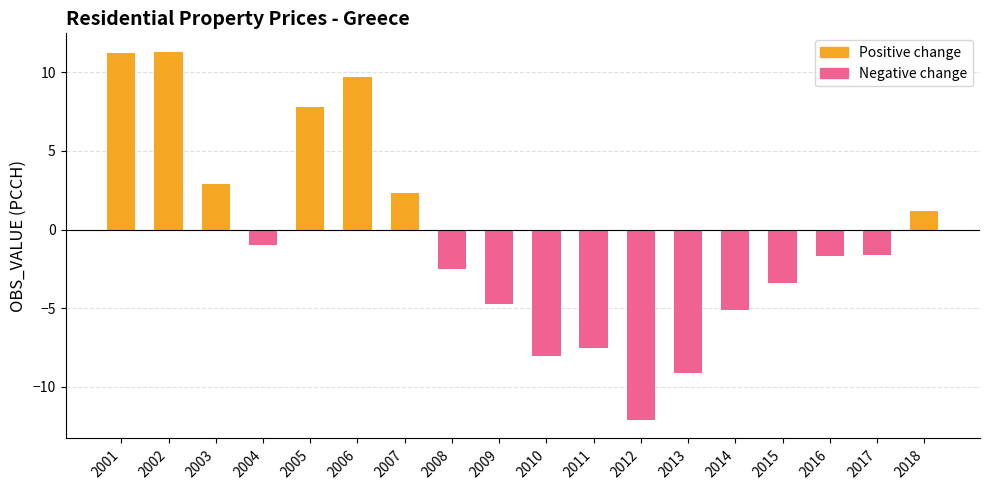

True or false: the data shows -11.7 at 2011.

False